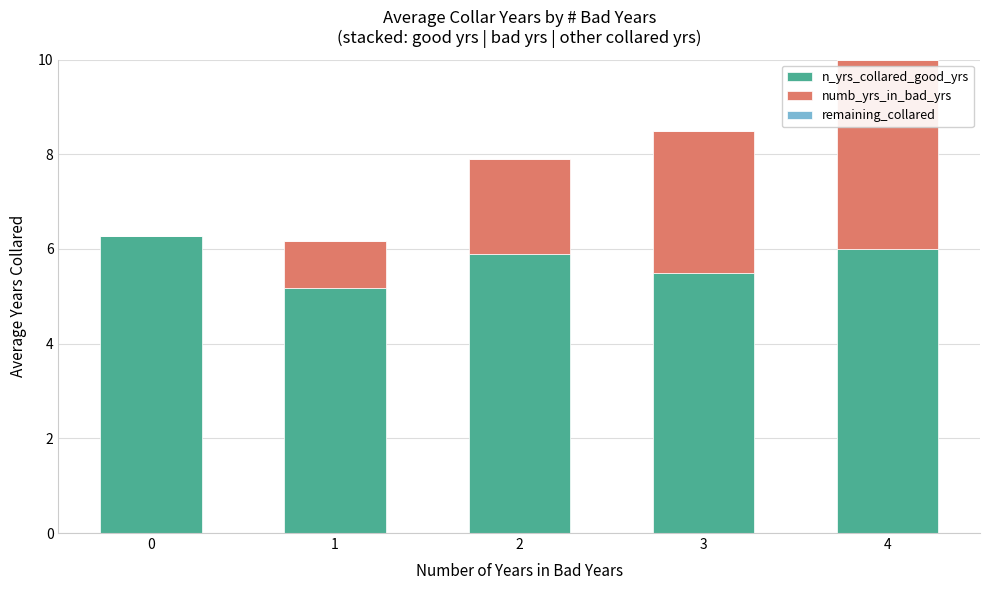

Is it true that n_yrs_collared_good_yrs equals 8.6 at 4?

False